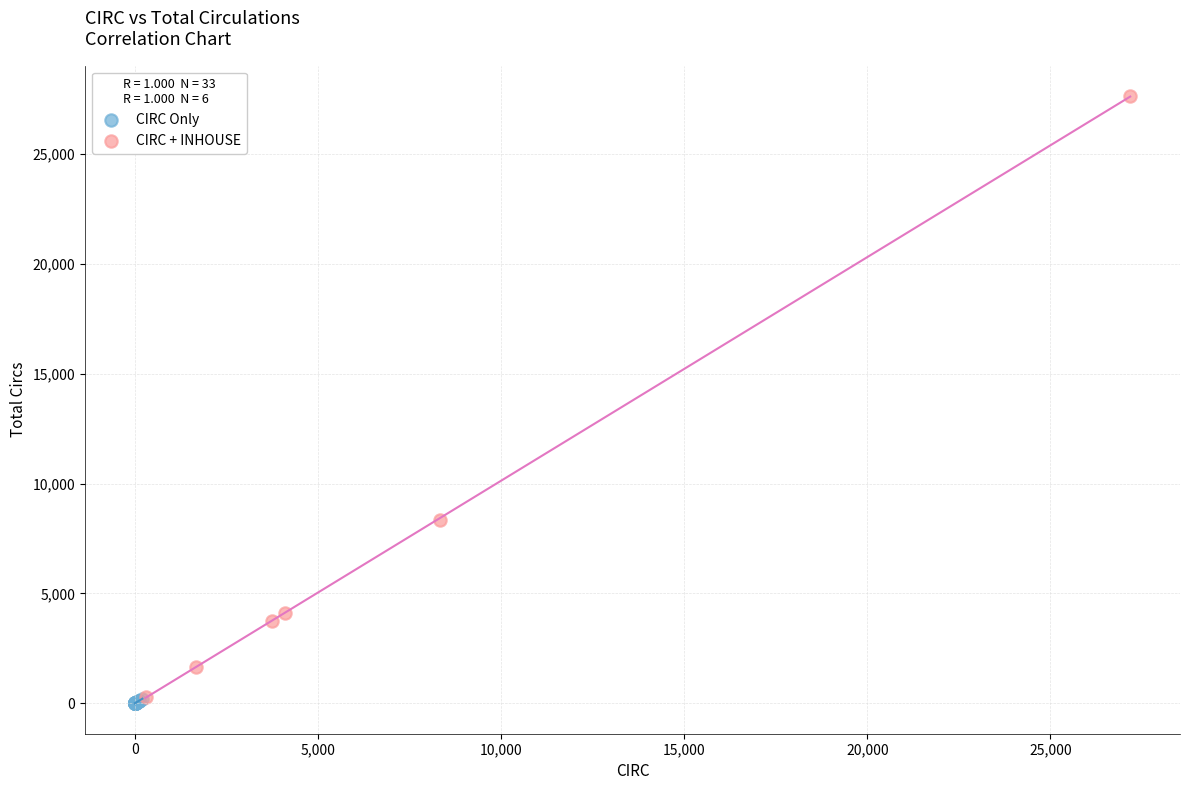

Which series has the largest Y range (max minus min)?

CIRC + INHOUSE